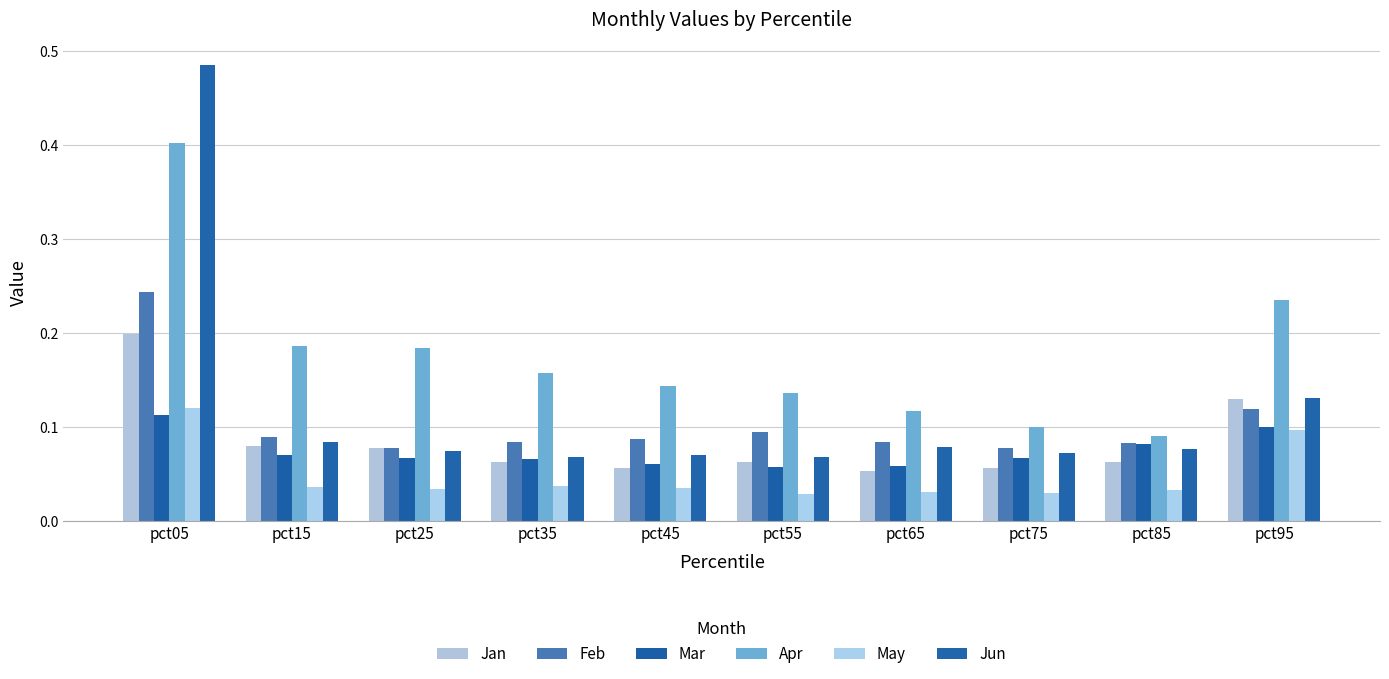

How many series are shown in this chart?

6